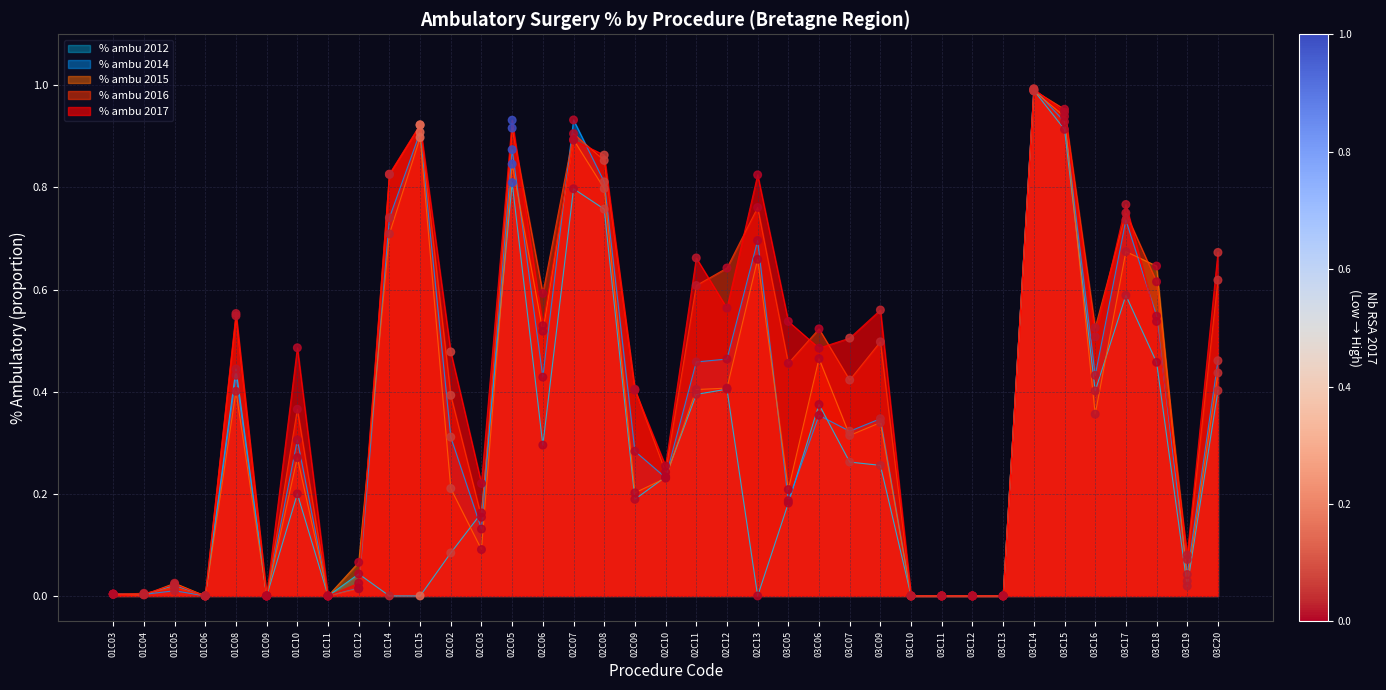

At which category is the sum across all series the highest?

03C14